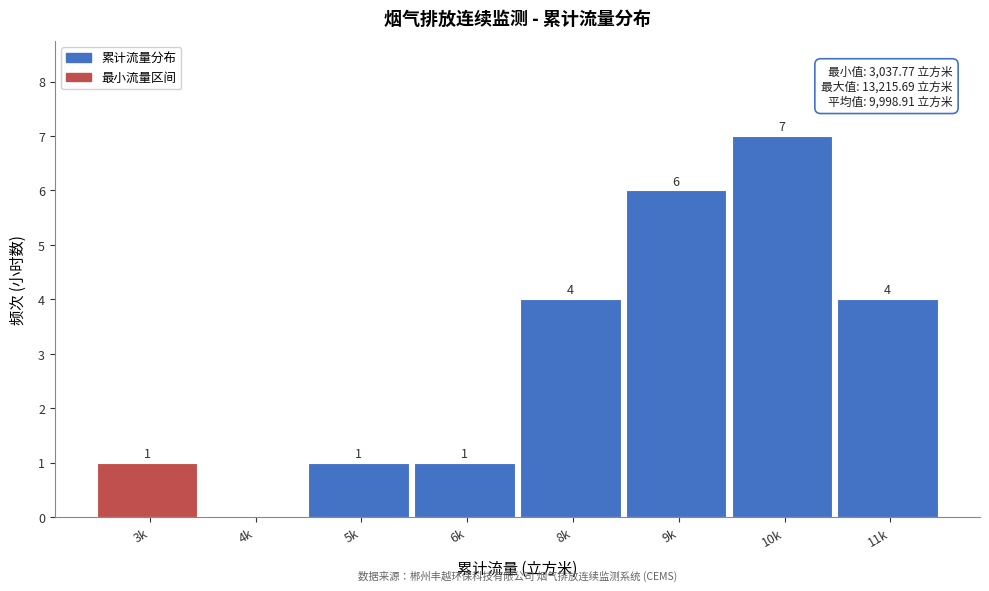

Reading left to right, transcribe all the data shown in this chart.

3k=1	4k=0	5k=1	6k=1	8k=4	9k=6	10k=7	11k=4